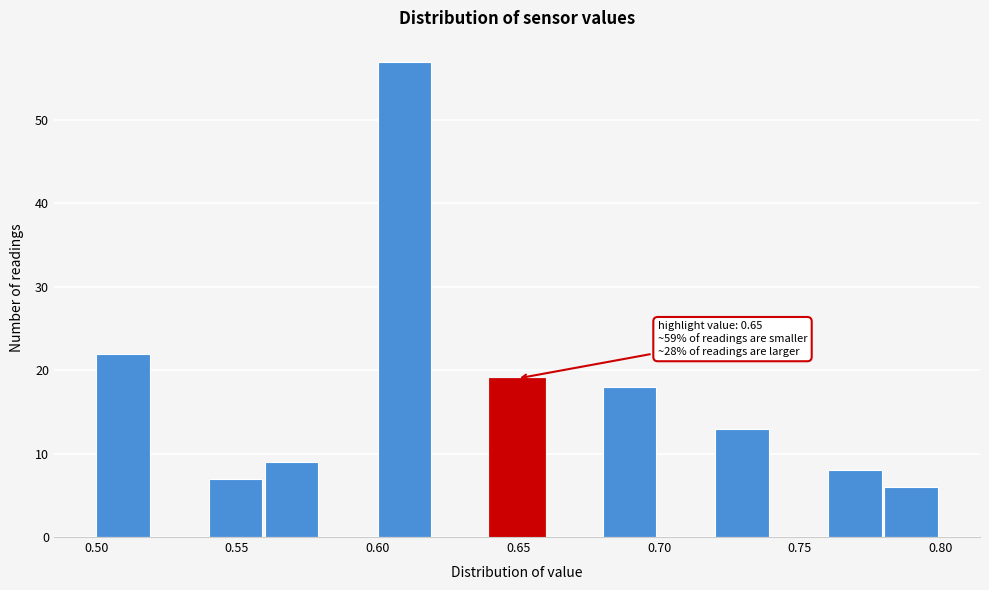

Which range on the x-axis has the tallest bar?

0.60 to 0.62